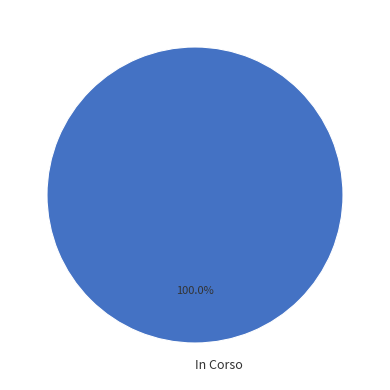

Is there a majority slice in this chart?

Yes